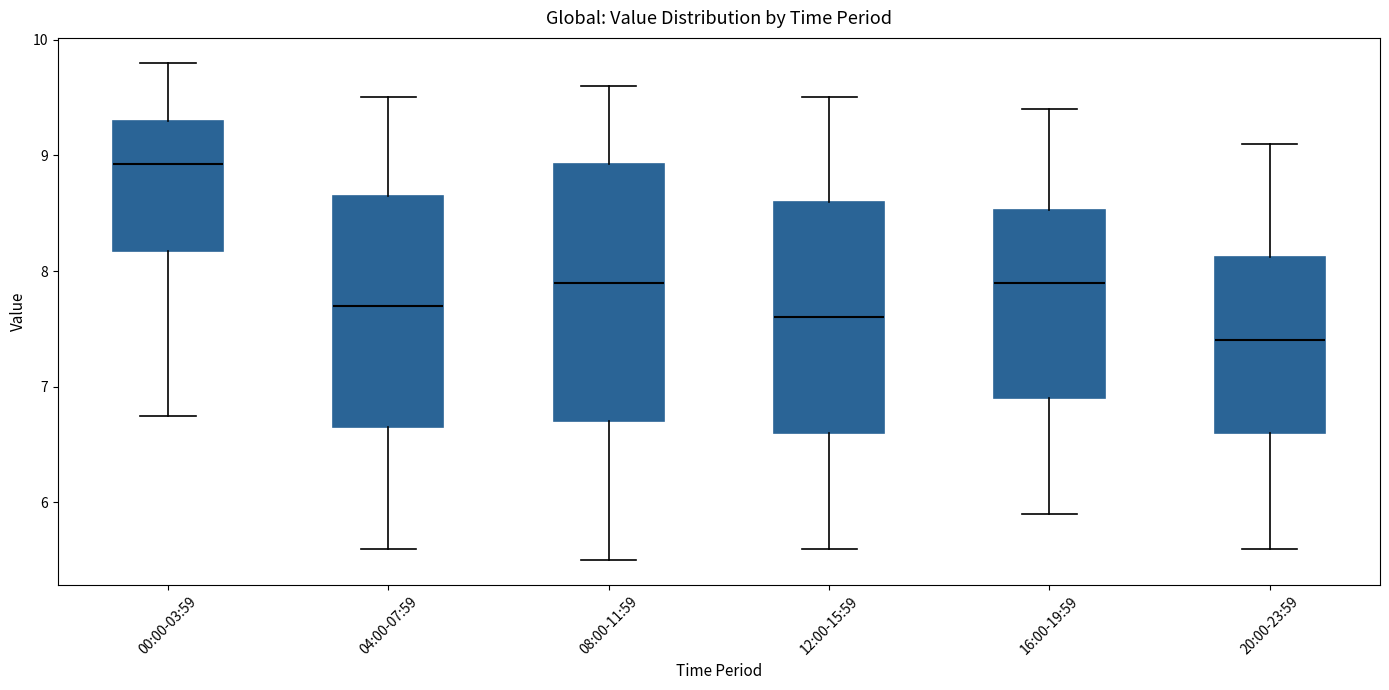

Which box is the tallest, from its lower edge to its upper edge?

08:00-11:59